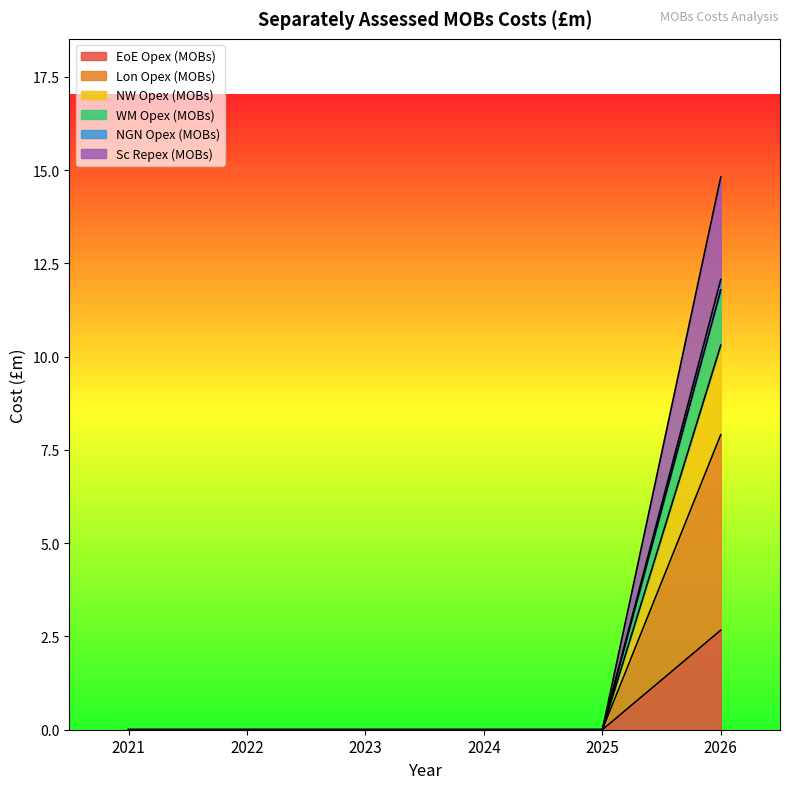

True or false: Sc Repex (MOBs) and EoE Opex (MOBs) intersect in this chart.

False